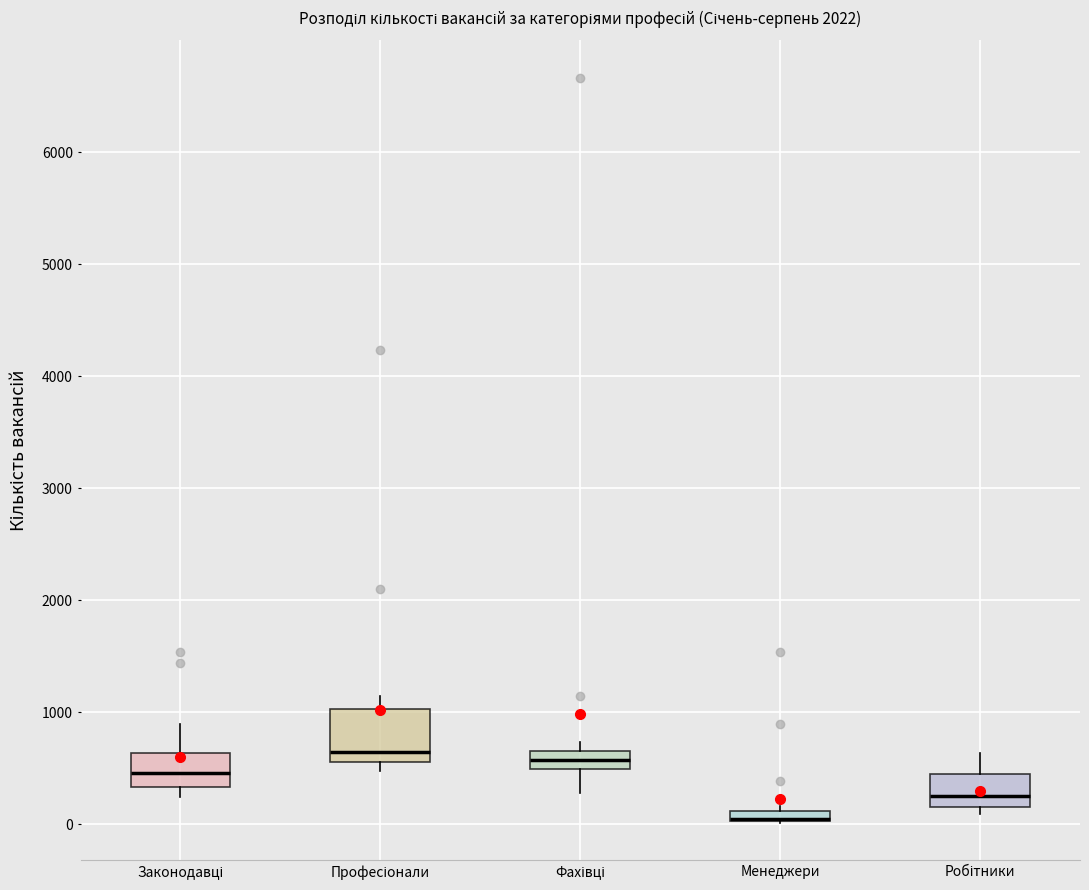

Where does the lower whisker of the box for Фахівці end on the y-axis? The values are not printed on the chart, so give them approximately, as read against the axis.

300